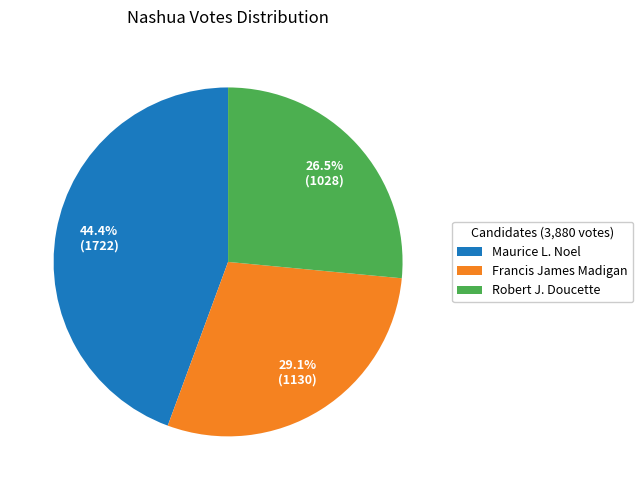

Which category has the biggest portion of the pie?

Maurice L. Noel